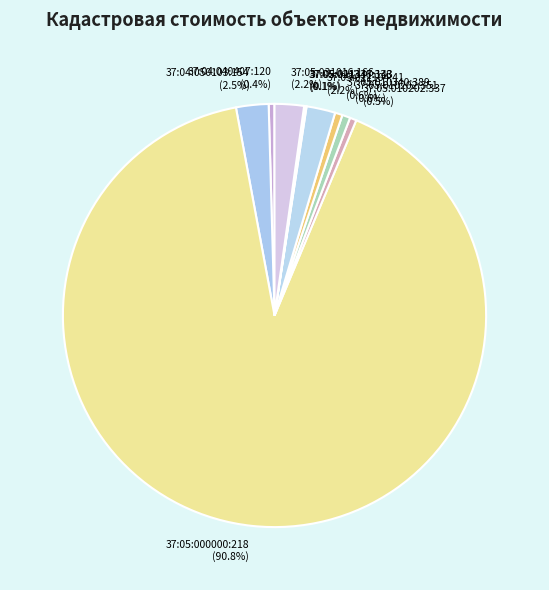

To the nearest percent, what is the average slice percentage?

10%